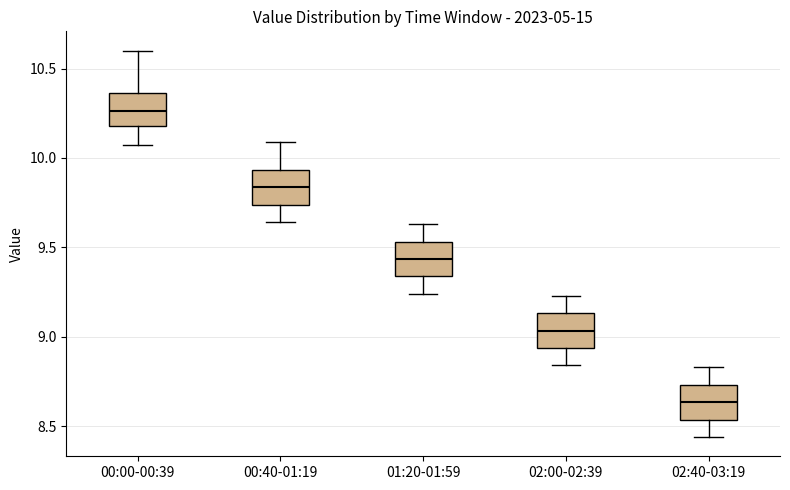

Where does the lower whisker of the box for 02:00-02:39 end on the y-axis? The values are not printed on the chart, so give them approximately, as read against the axis.

8.85